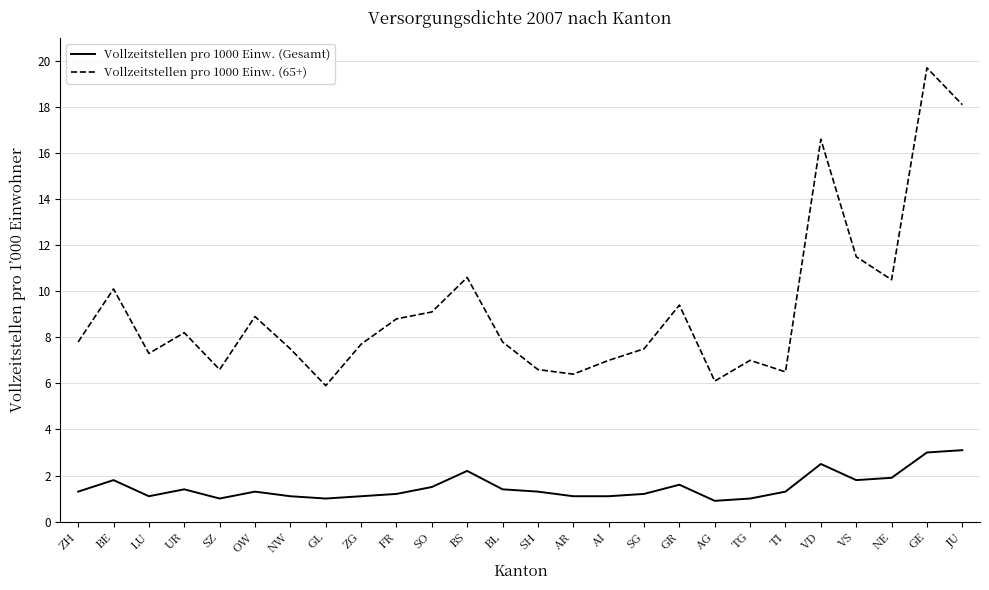

Which series has the largest total across all categories?

Vollzeitstellen pro 1000 Einw. (65+)